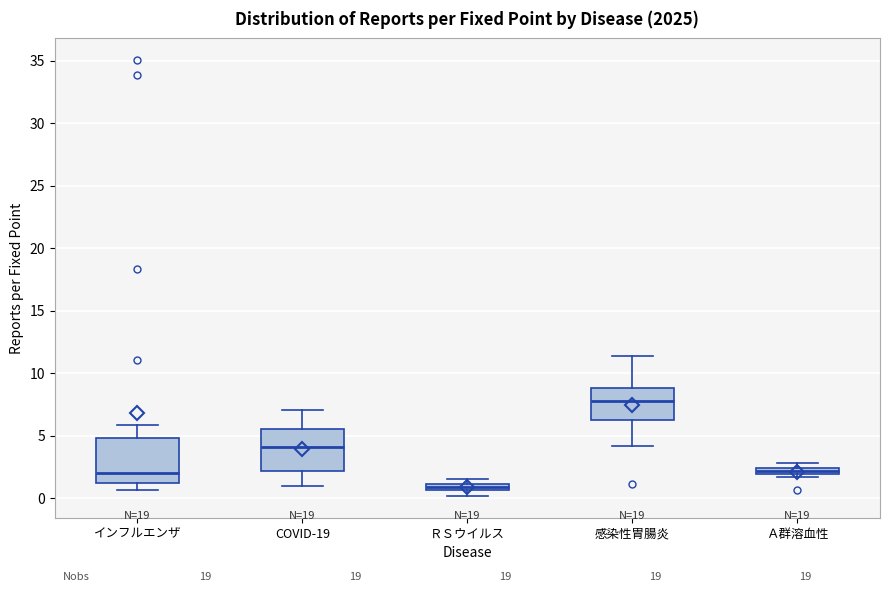

Which box's median line is the lowest?

ＲＳウイルス